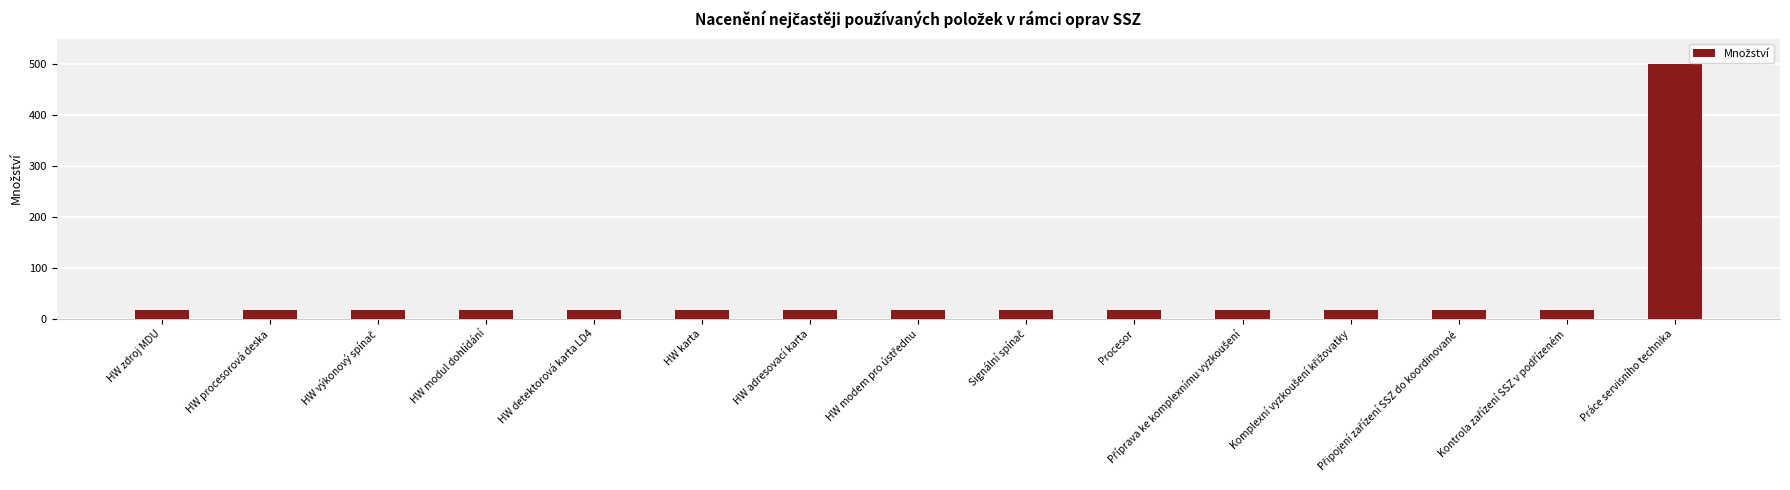

What is the approximate value at HW zdroj MDU?

17